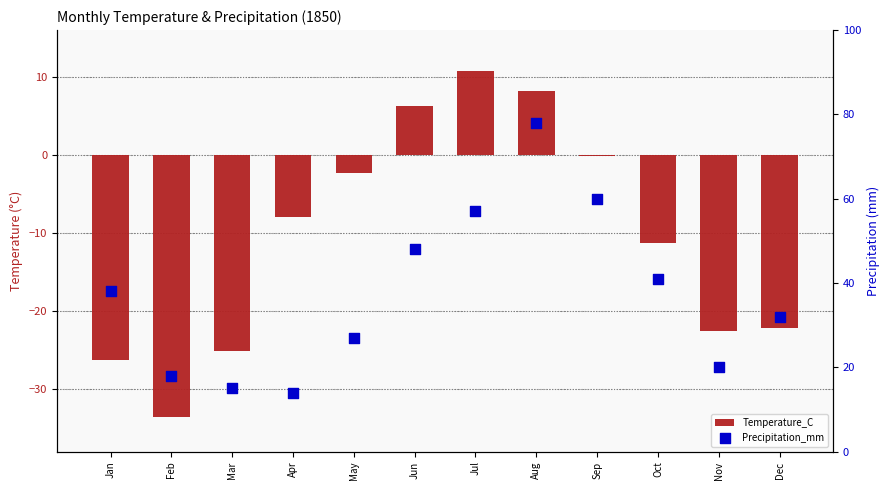

At which category is the sum across all series the highest?

Aug